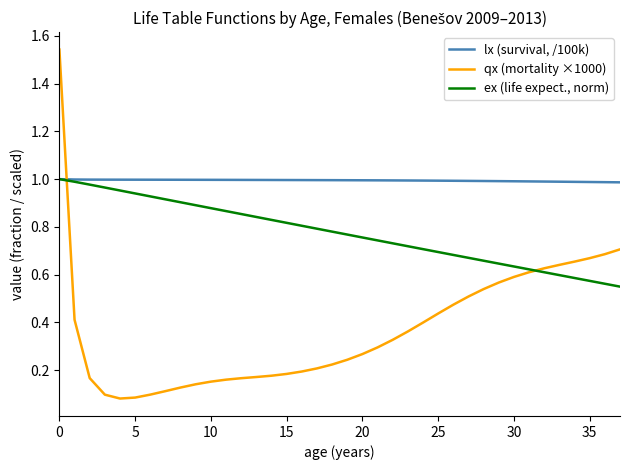

Does the chart display data point markers on the line(s)?

No